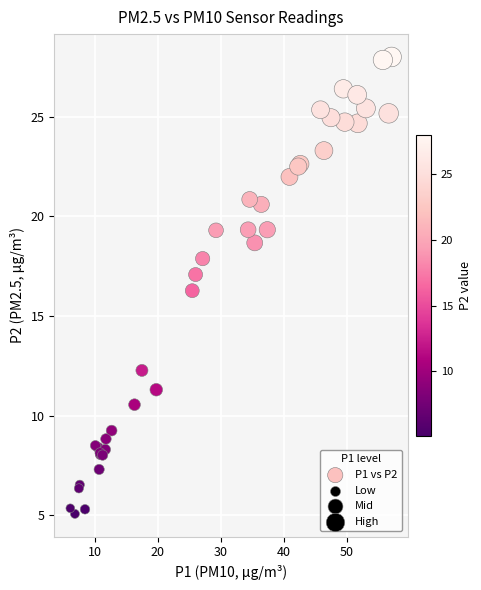

What Y value in the scatter plot is closest to 16?

16.3